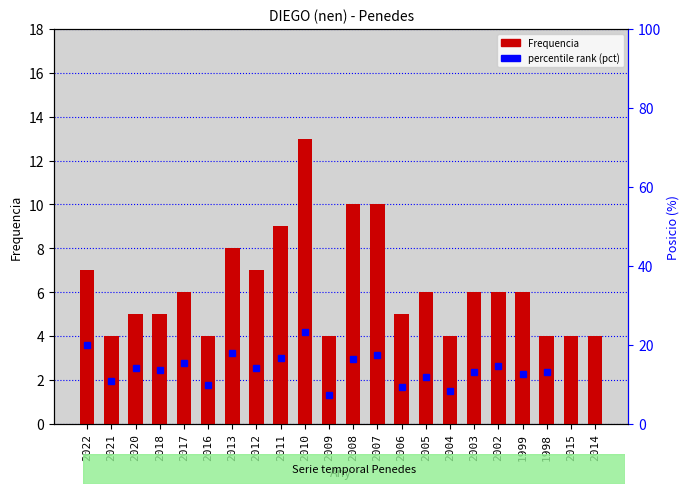

Reading right to left, extract all data points from this chart.

4	4	4	6	6	6	4	6	5	10	10	4	13	9	7	8	4	6	5	5	4	7